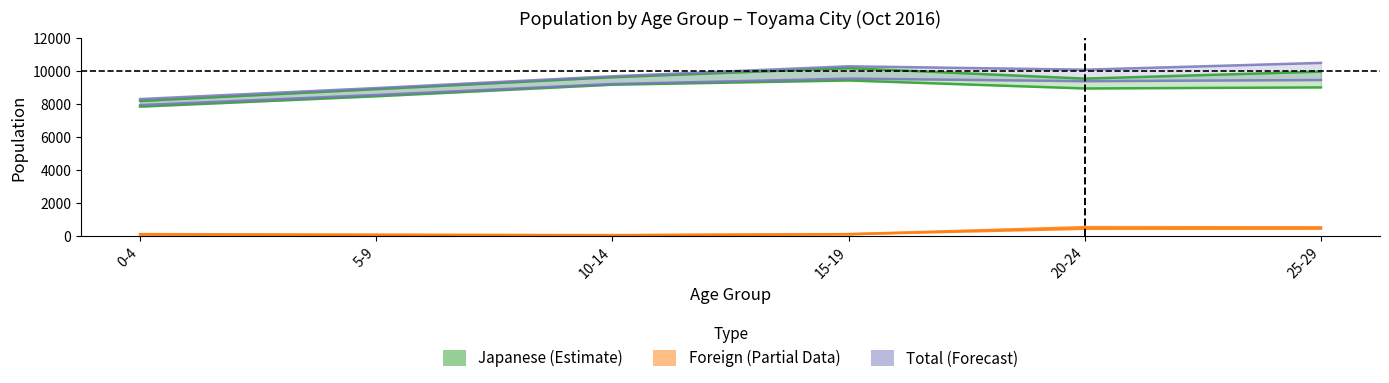

True or false: Japanese (Estimate) has more than 0 interior local peaks.

True